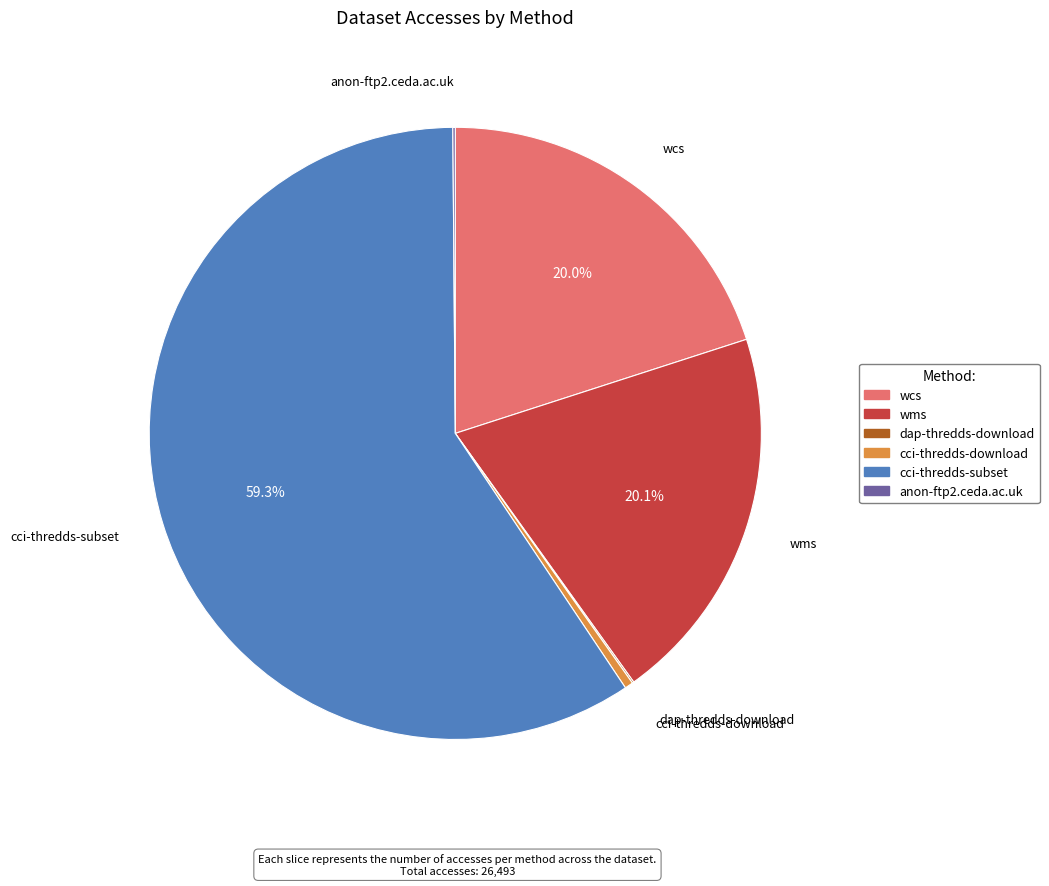

Does cci-thredds-subset account for over 50% of the chart?

Yes